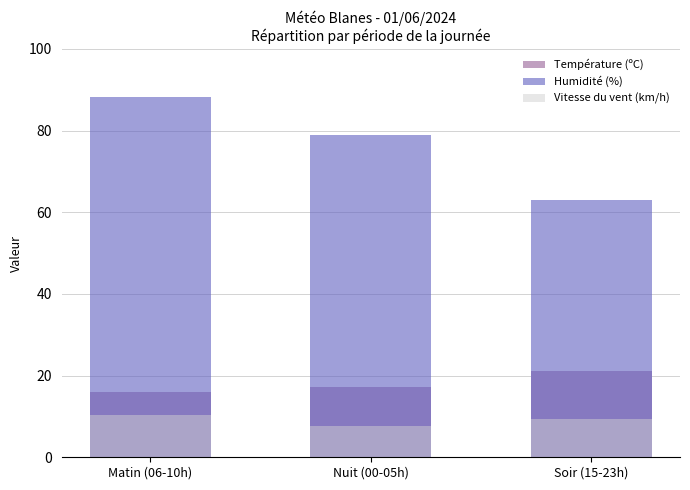

The Vitesse du vent (km/h) series shows 9.4 at Soir (15-23h). True or false?

True